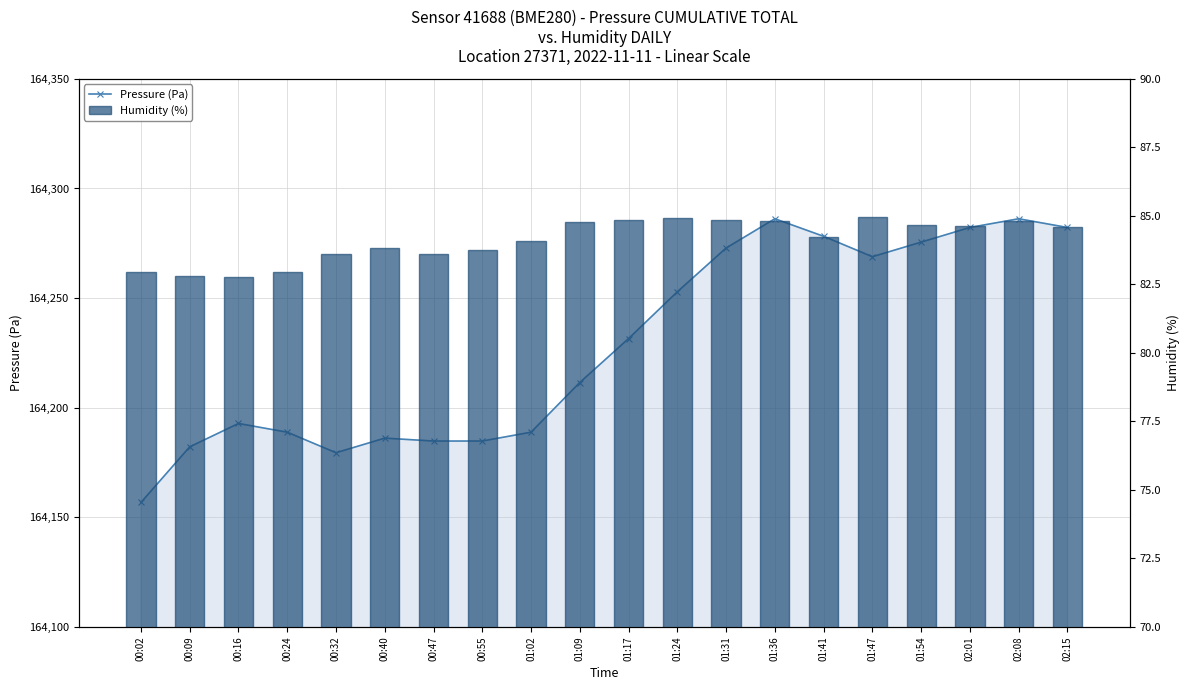

What position from the left is 01:41?

15